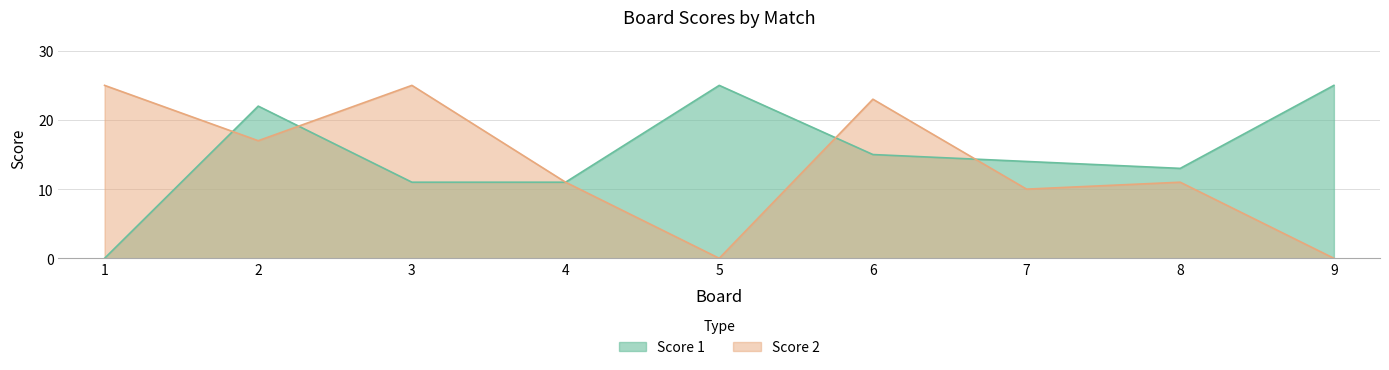

What is the spread (max minus min) of values at 8?

2